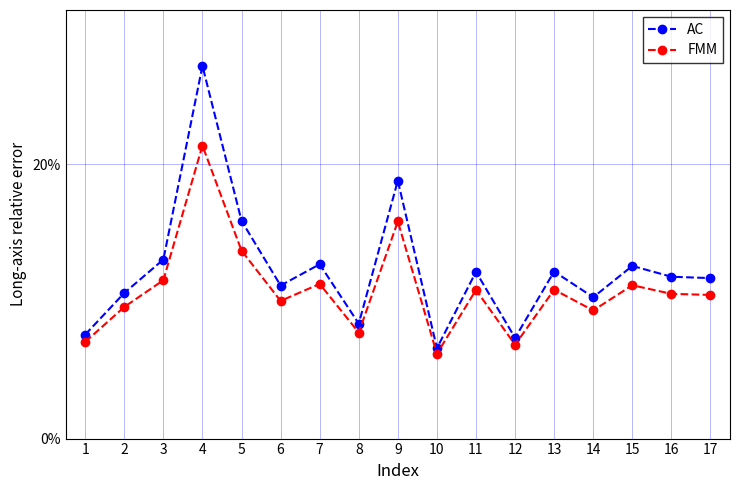

At which category is the sum across all series the highest?

4